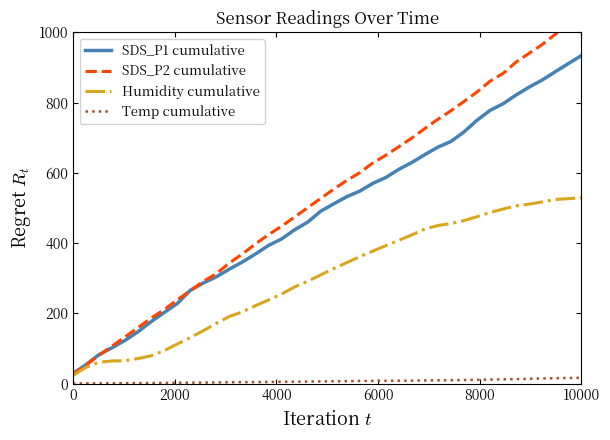

True or false: SDS_P1 cumulative has a value of 217.9 at 10000.

False